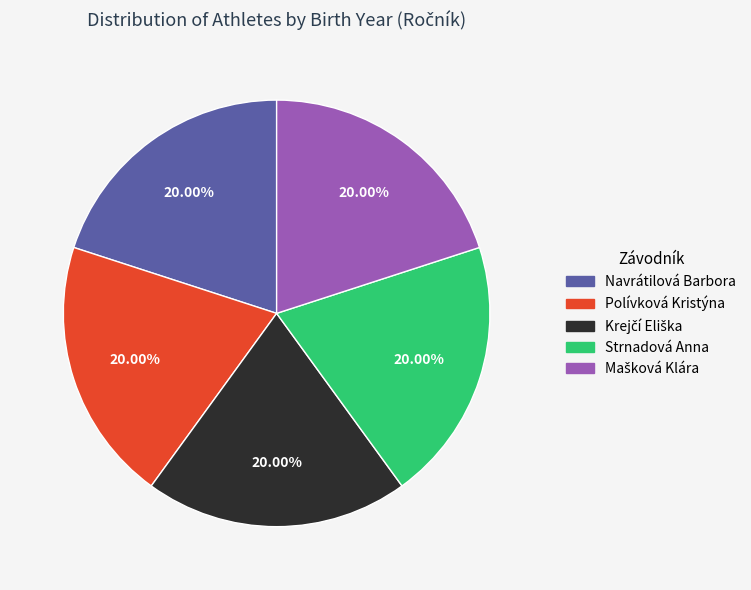

Is there any slice that represents more than half of the pie?

No